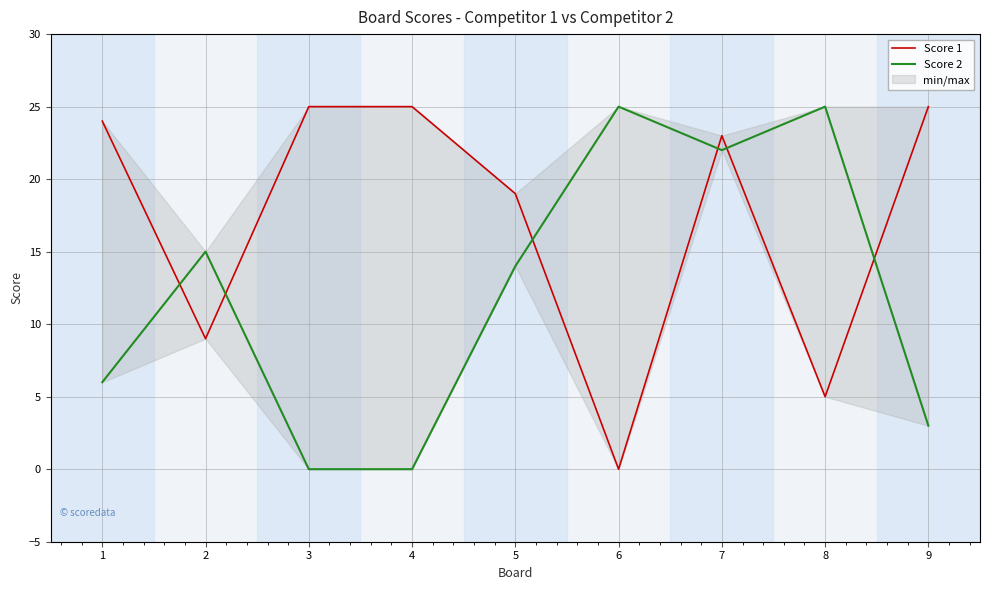

What is the value of the Score 2 point at the 8th from the left?

25